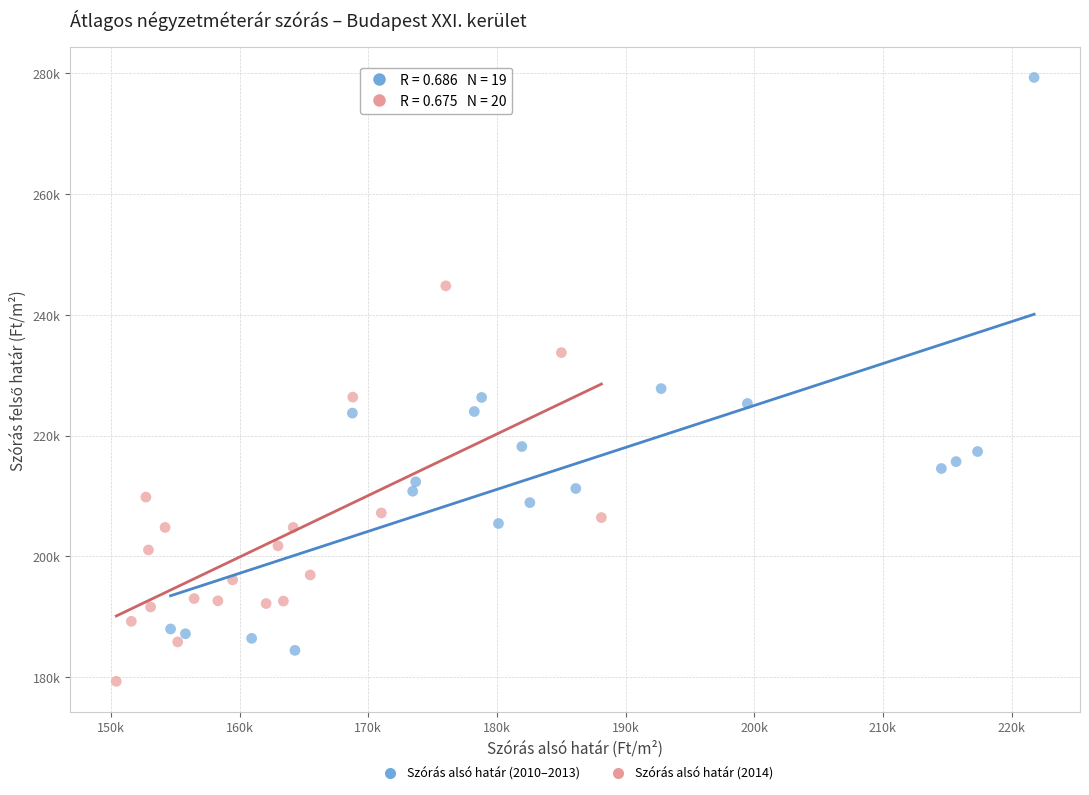

Which series contains the highest Y value?

Szórás alsó határ (2010–2013)